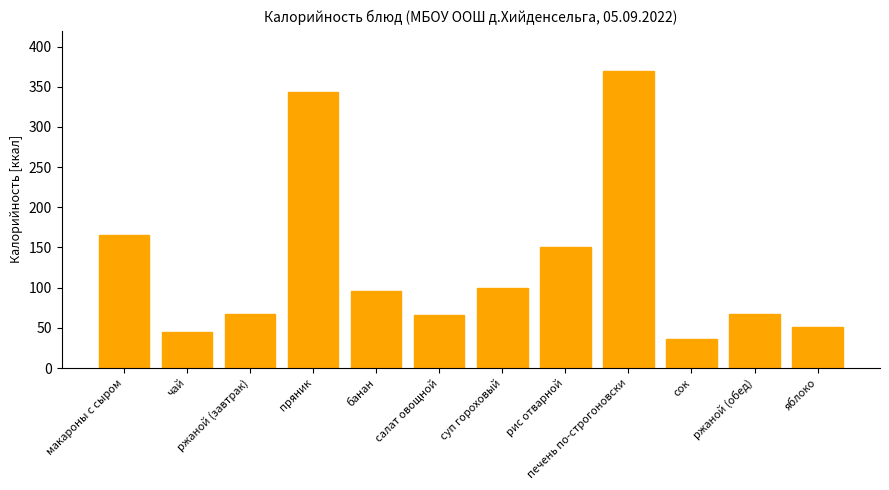

Which has a higher value, банан or салат овощной?

банан